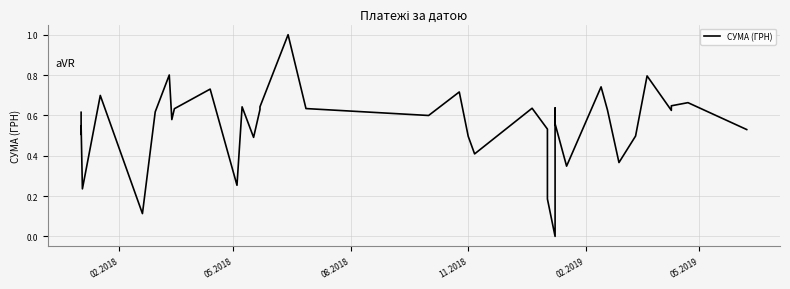

How many categories are shown in the chart?

40